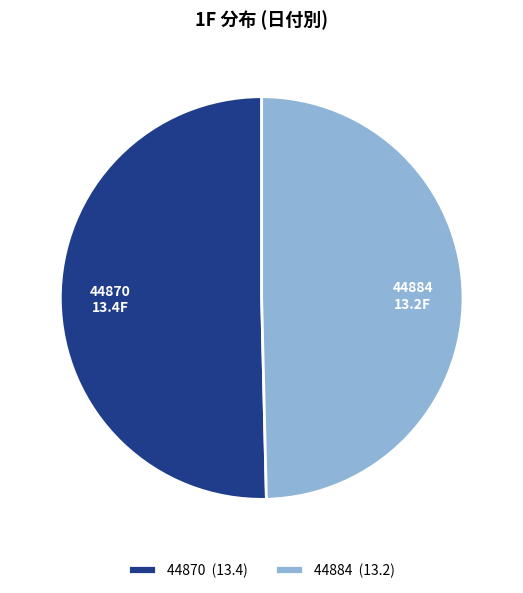

True or false: 44870 accounts for 50% of the total.

True